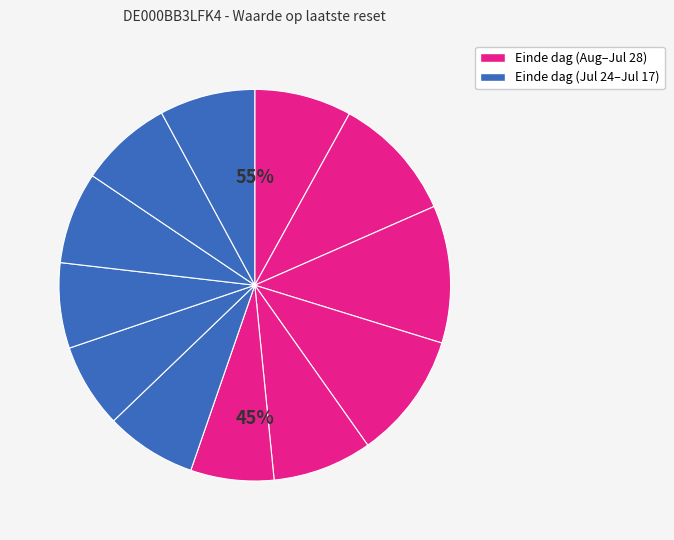

Which category has the biggest portion of the pie?

2025-07-30